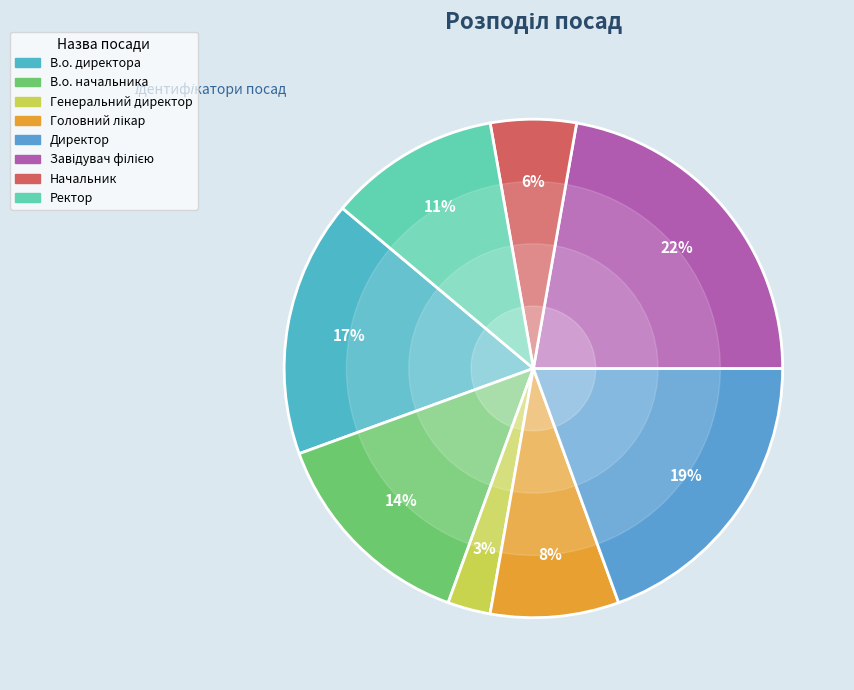

To the nearest percent, what is the combined percentage of В.о. директора and Завідувач філією?

39%